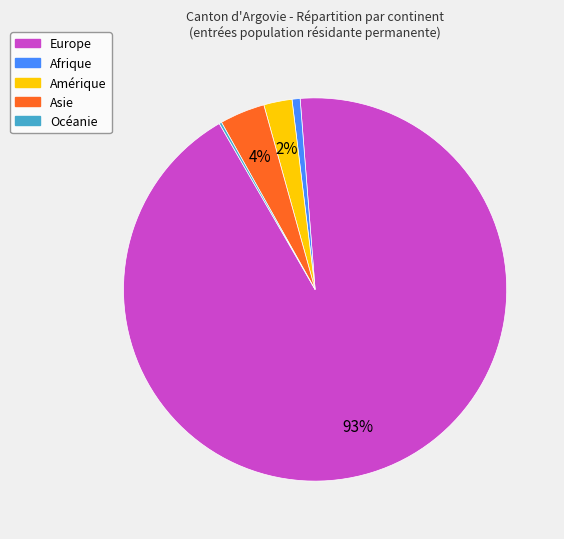

The Amérique slice represents 12% of the pie. True or false?

False